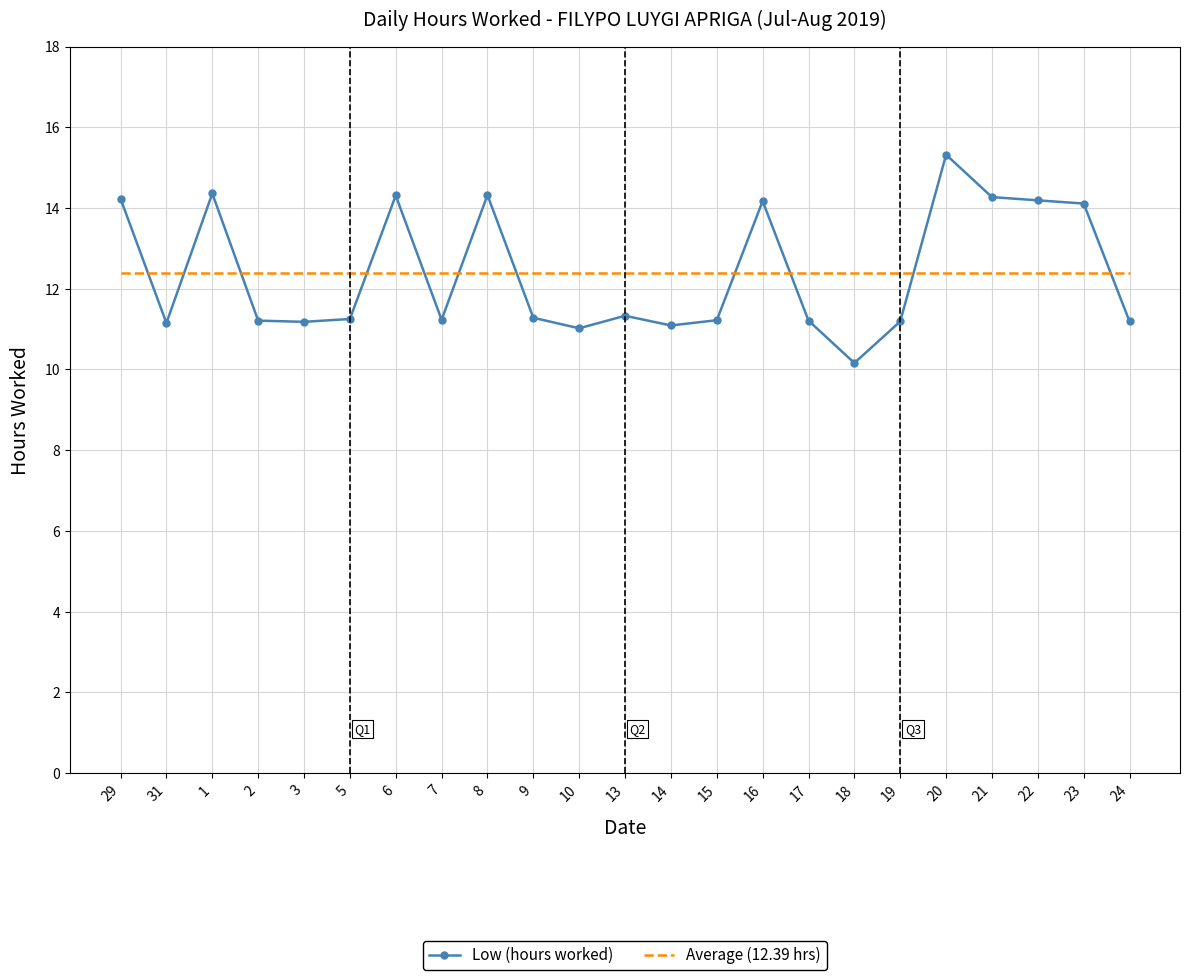

At 29, list the series in order from smallest to largest.

Average (12.39 hrs), Low (hours worked)